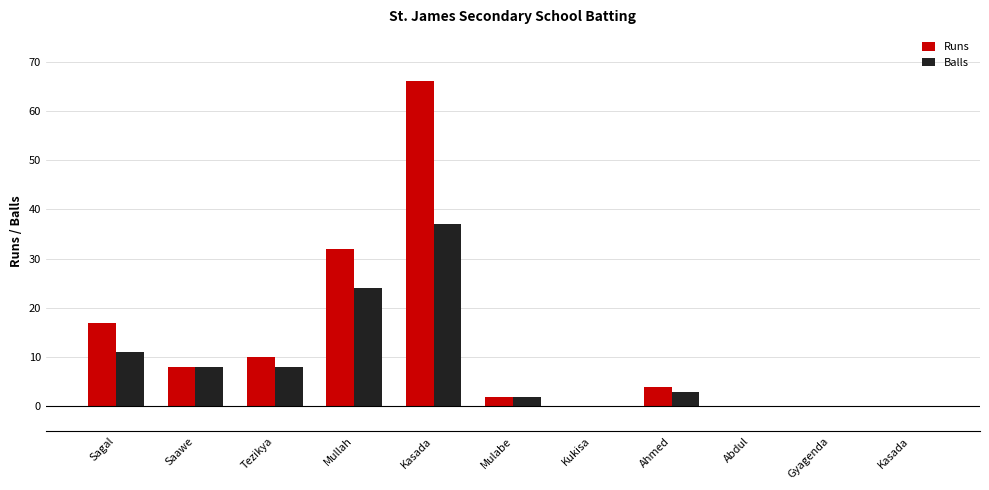

What is the difference between the Balls values at Tezikya and Mullah?

16